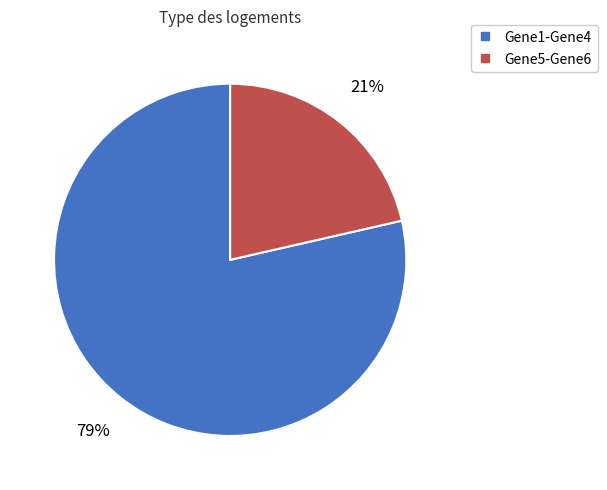

Is there a majority slice in this chart?

Yes